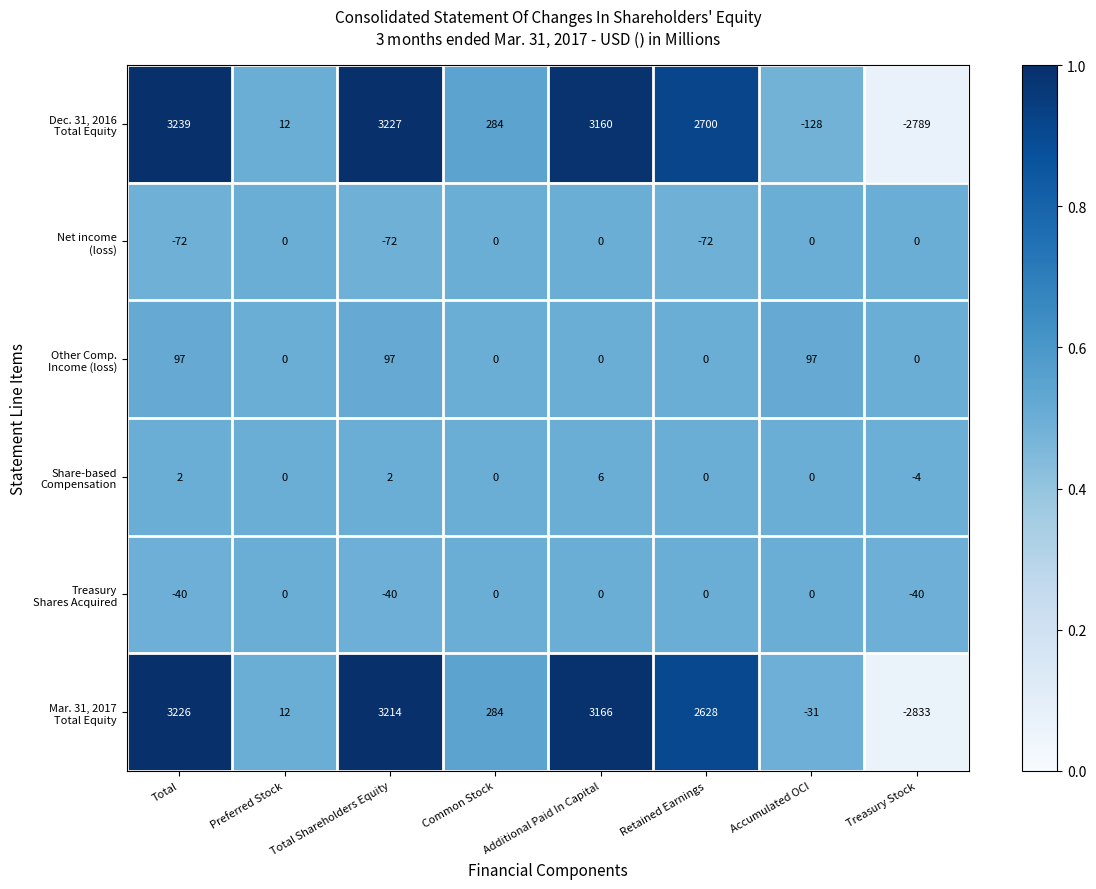

What is the difference between the highest and lowest values at Preferred Stock?

12